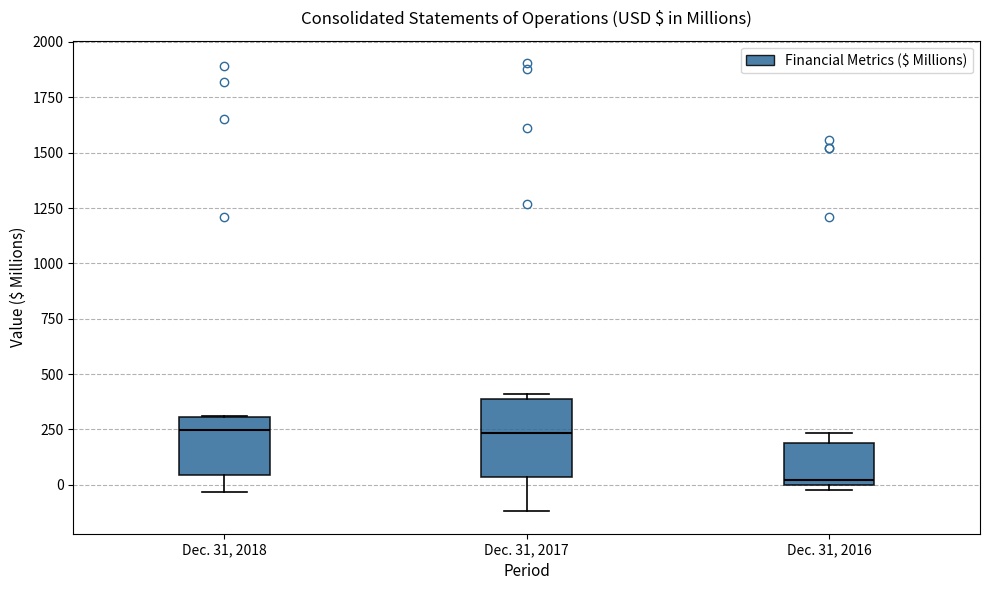

Reading left to right, transcribe this box plot: for each box, give where its median line is, the range the box spans, and where its two whiskers end, as read against the y-axis. The values are not printed on the chart, so give them approximately, as read against the axis.

Dec. 31, 2018: median 250, box 50 to 300, whiskers -50 to 300
Dec. 31, 2017: median 250, box 50 to 400, whiskers -100 to 400 (just above the box's upper edge)
Dec. 31, 2016: median 0 (just above the box's lower edge), box 0 to 200, whiskers 0 (just below the box's lower edge) to 250